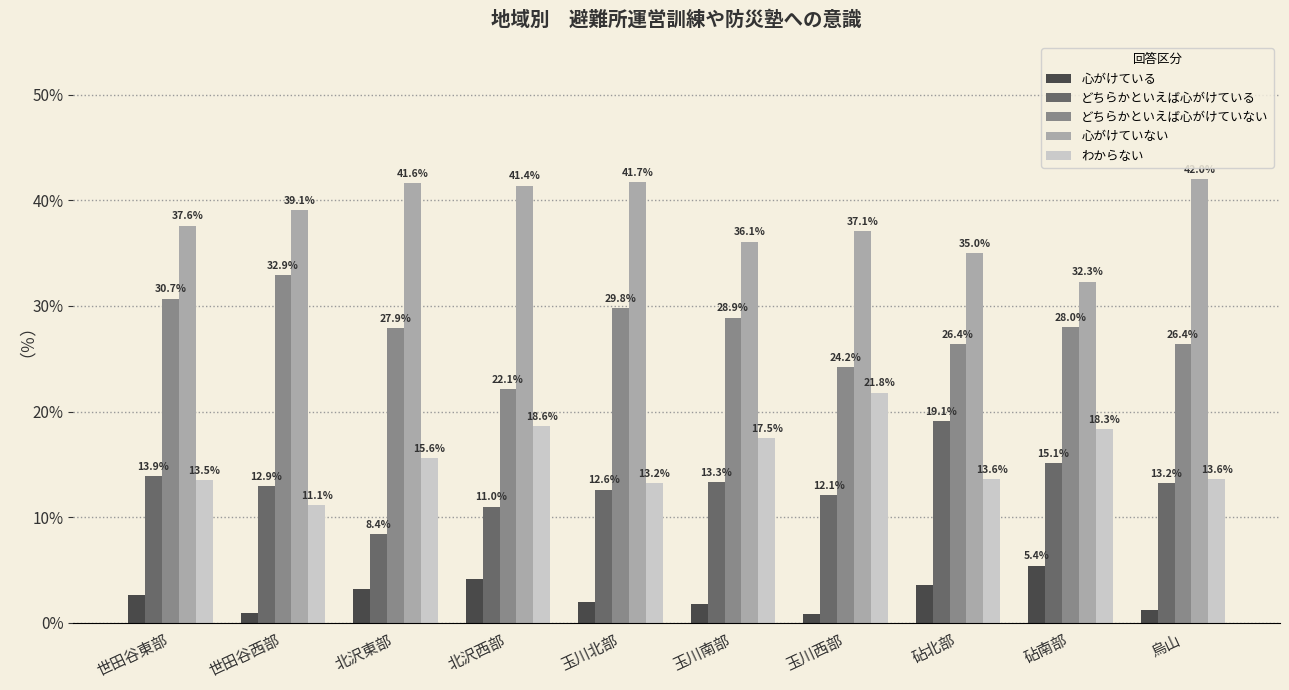

Rank the categories by 心がけていない value from highest to lowest.

烏山, 玉川北部, 北沢東部, 北沢西部, 世田谷西部, 世田谷東部, 玉川西部, 玉川南部, 砧北部, 砧南部